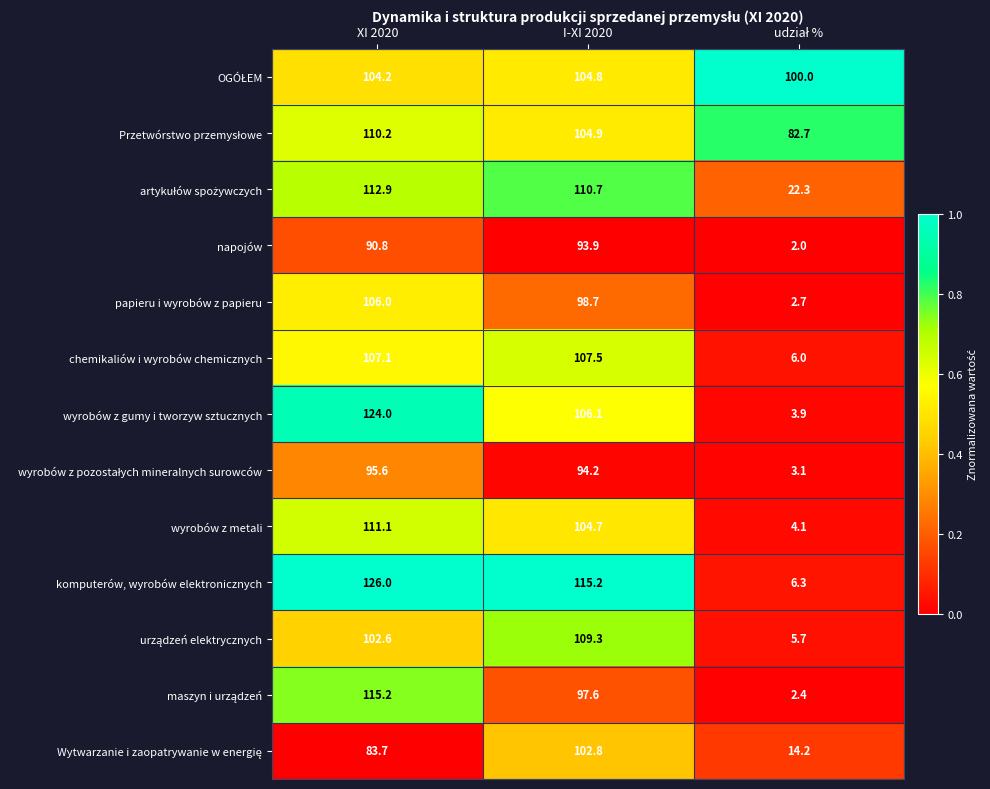

How many series are shown in this chart?

13